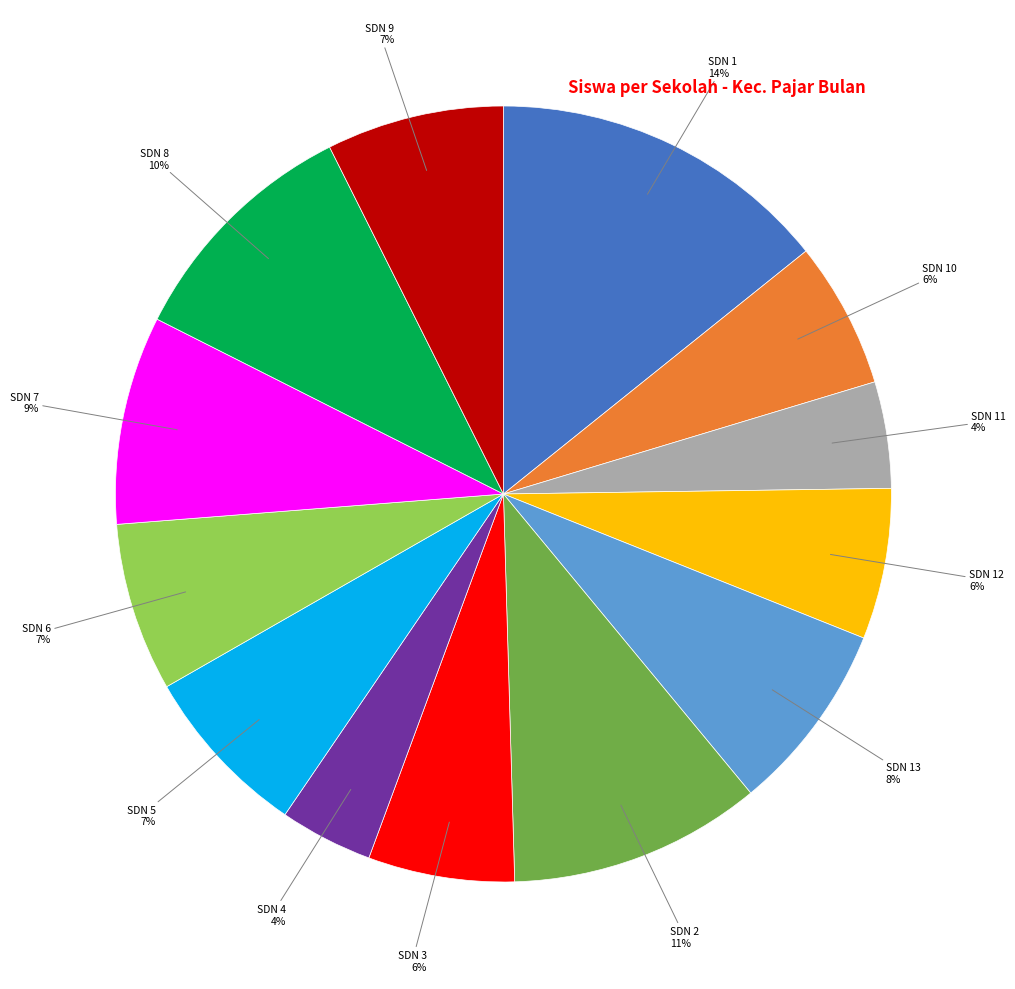

Does any single category account for the majority?

No